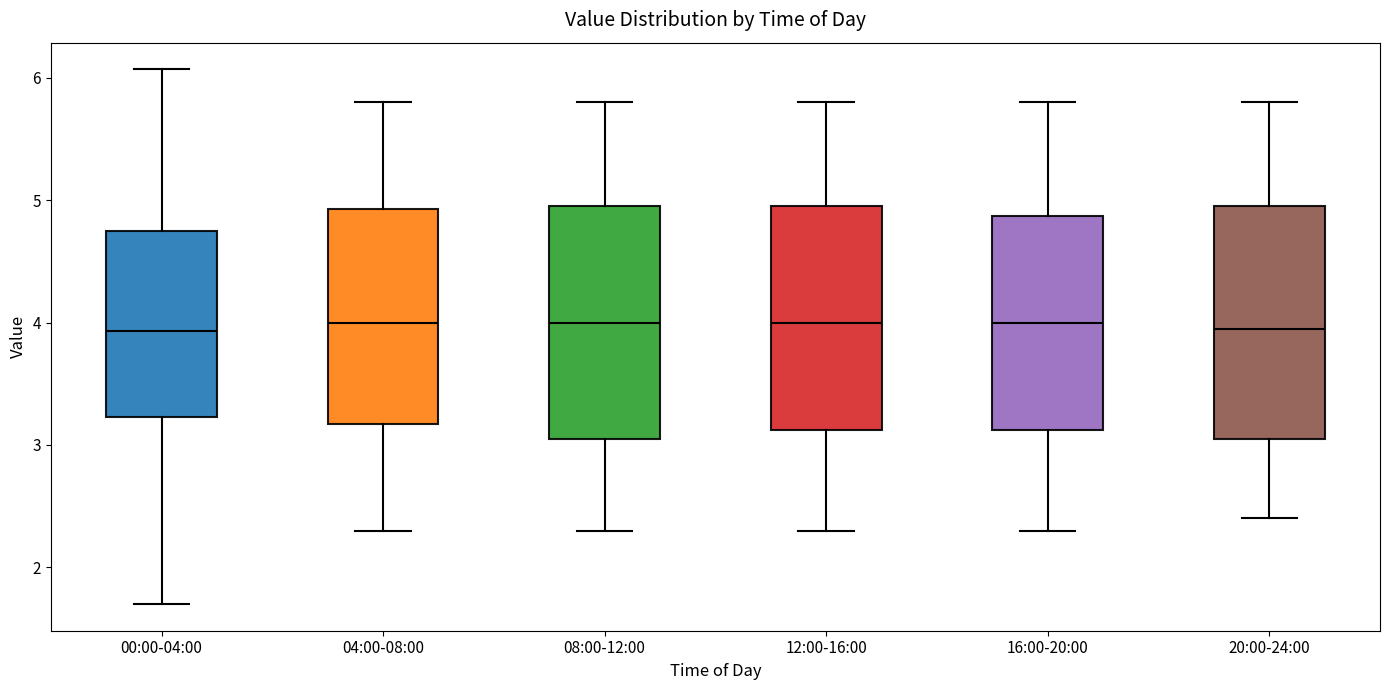

Where is the upper edge of the box for 00:00-04:00 on the y-axis? The values are not printed on the chart, so give them approximately, as read against the axis.

4.7